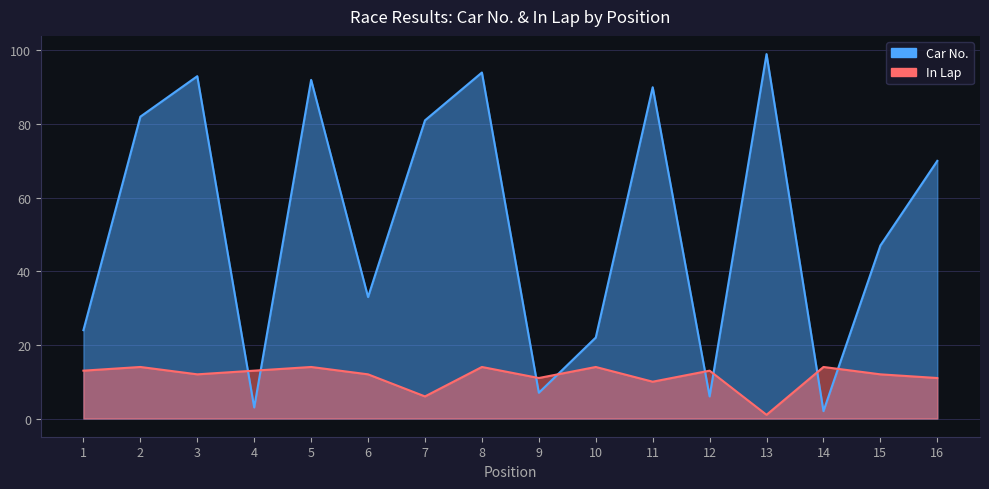

How many values in the In Lap series are below 13?

8